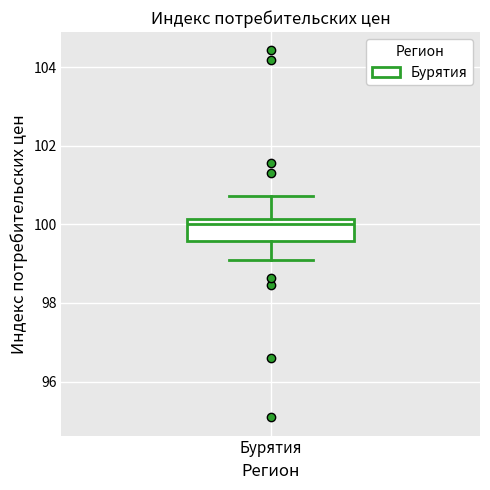

Read this box plot against the y-axis: the position of the median line, the range covered by the box, and the ends of both whiskers. The values are not printed on the chart, so give them approximately, as read against the axis.

median 100.0, box 99.6 to 100.2, whiskers 99.0 to 100.8